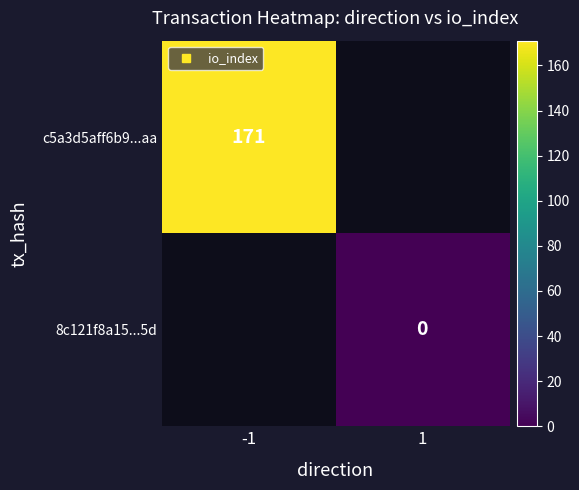

List the labels in order of 8c121f8a15...5d value, largest first.

-1, 1